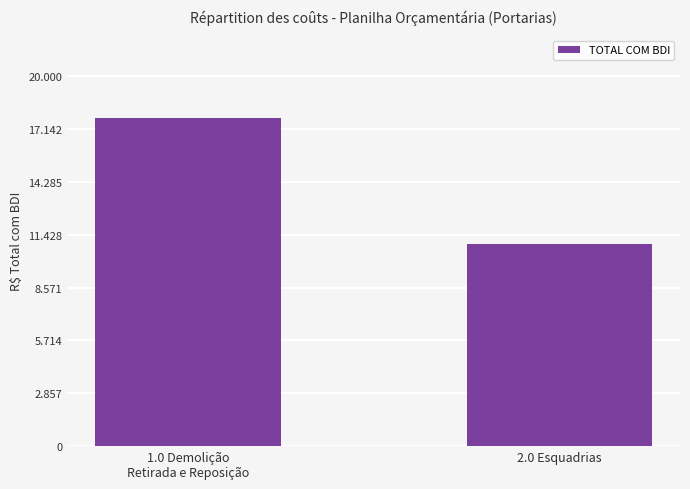

What is the sum of the values at 2.0 Esquadrias and 1.0 Demolição
Retirada e Reposição?

28715.2